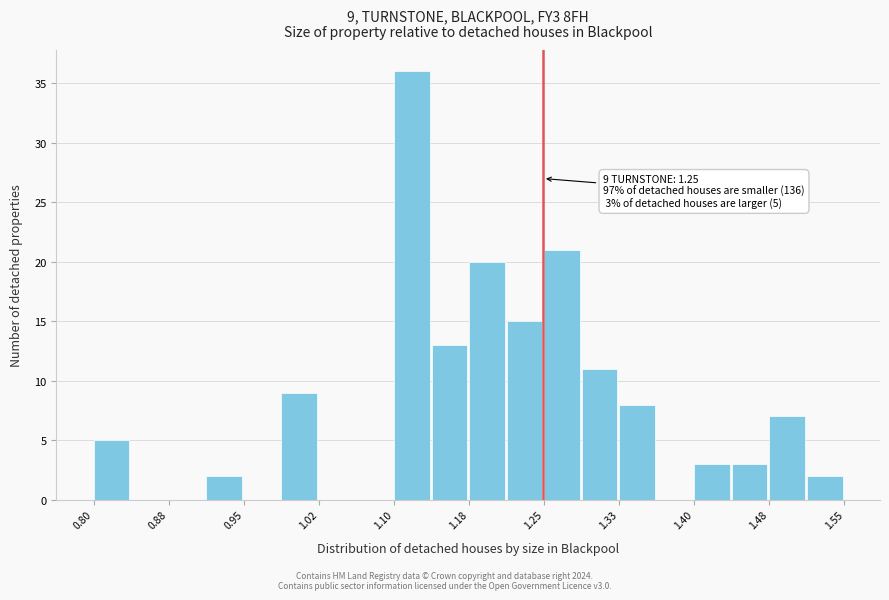

Read against the x-axis, roughly where is the centre of the tallest bar?

1.12